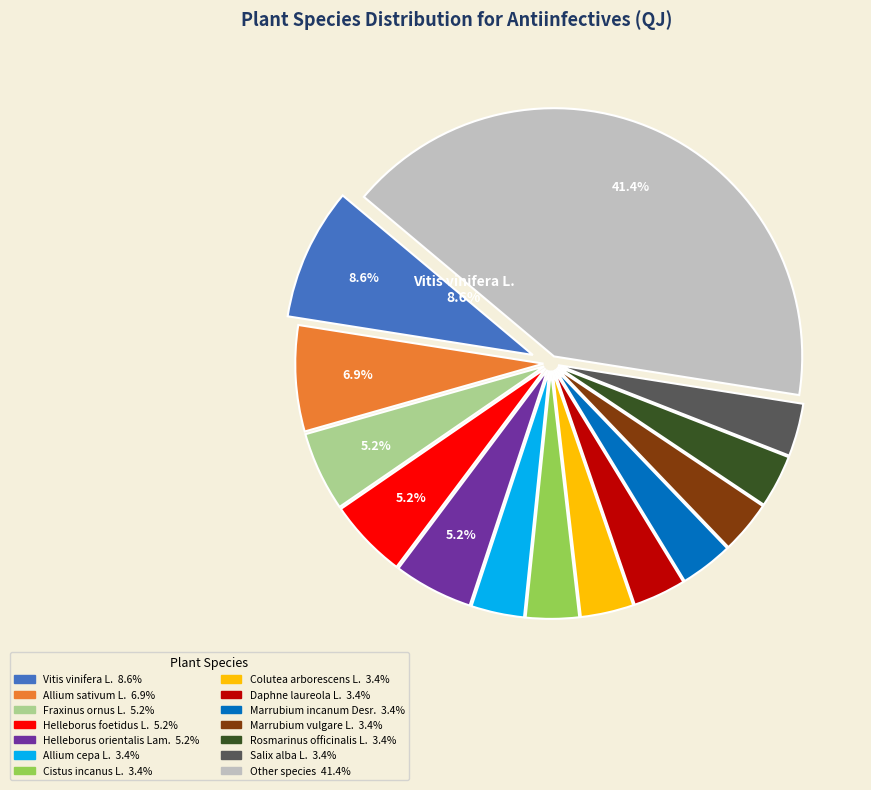

To the nearest percent, what is the difference between the Fraxinus ornus L. and Vitis vinifera L. slice percentages?

3%